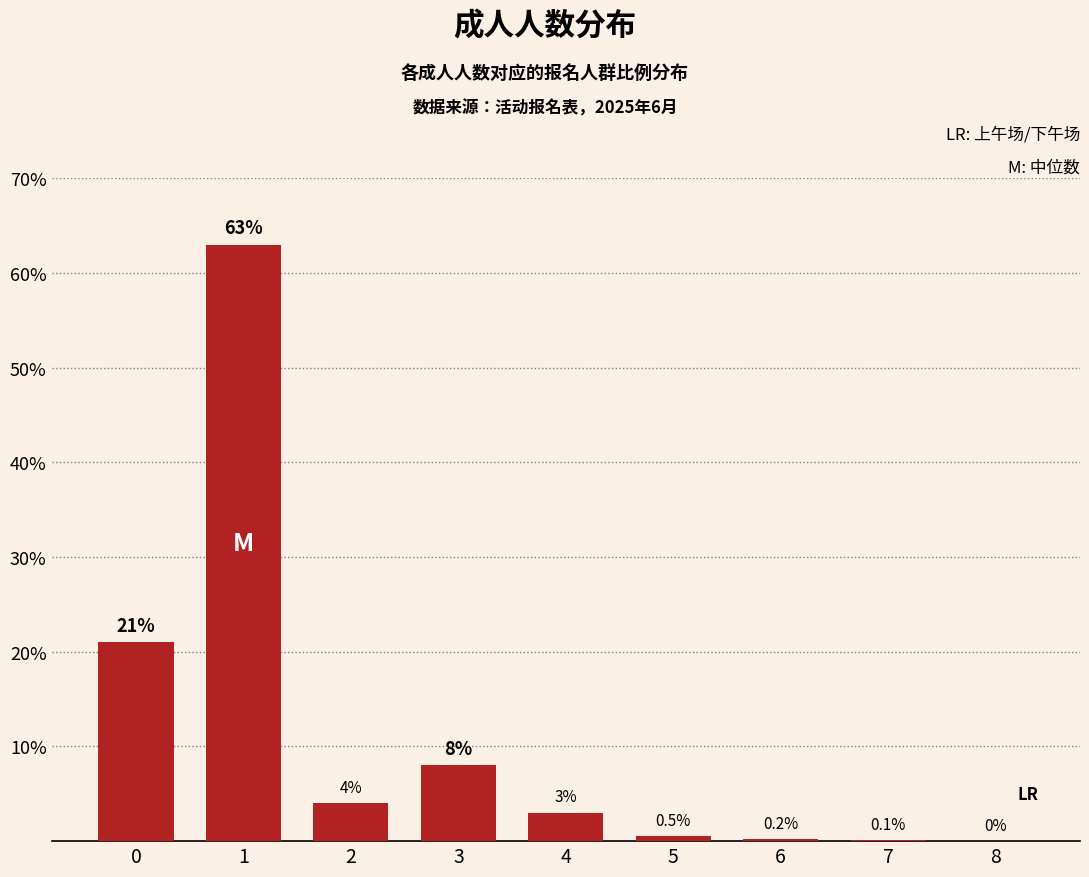

What is the change in value from 1 to 3?

-55.0